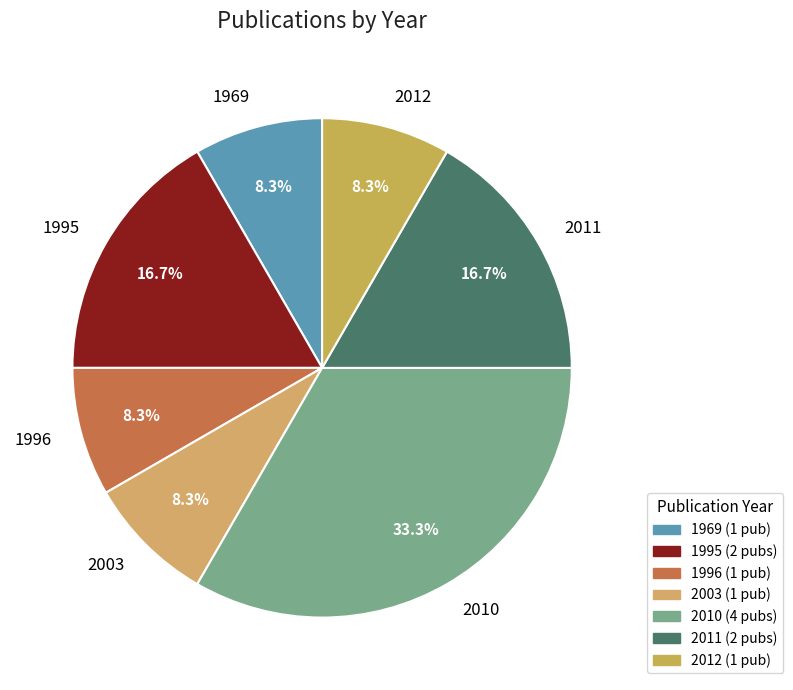

Is there a majority slice in this chart?

No